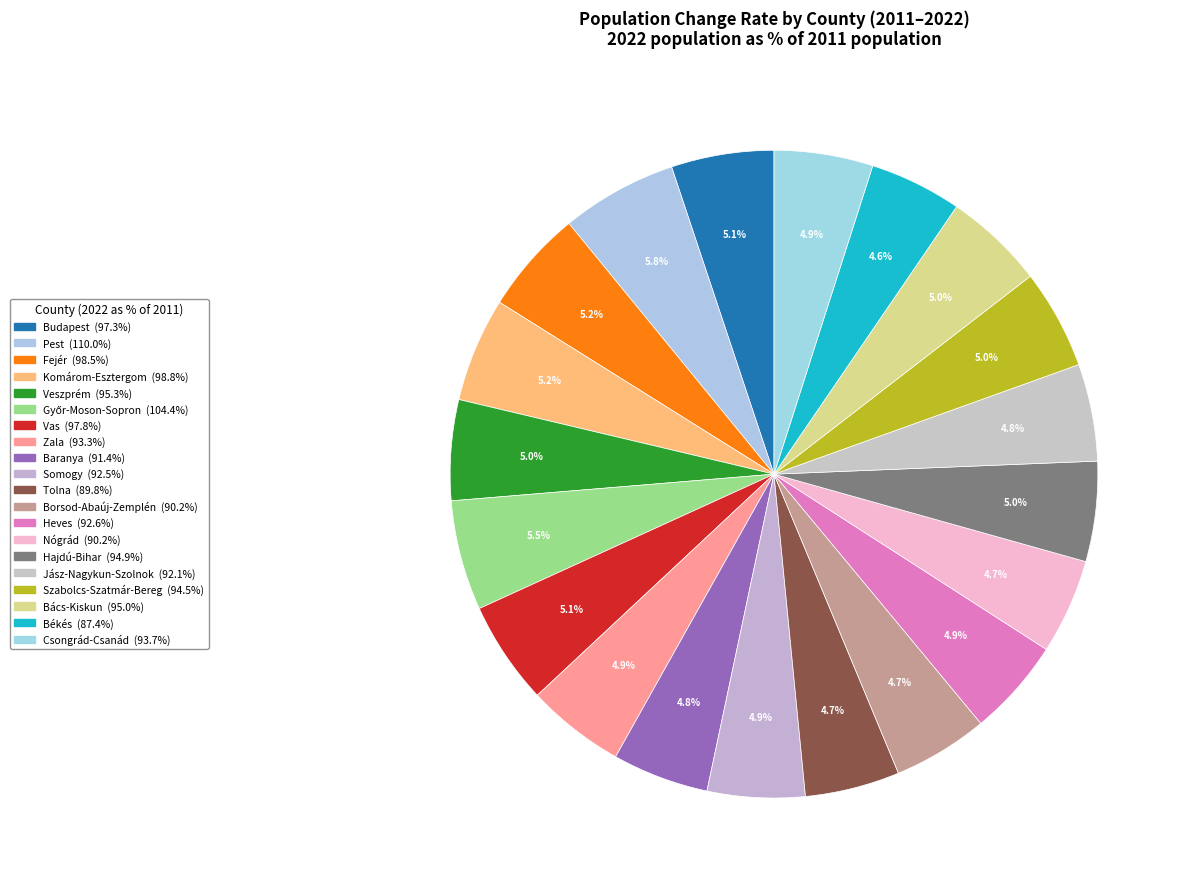

Is the sum of Szabolcs-Szatmár-Bereg and Pest greater than half?

No